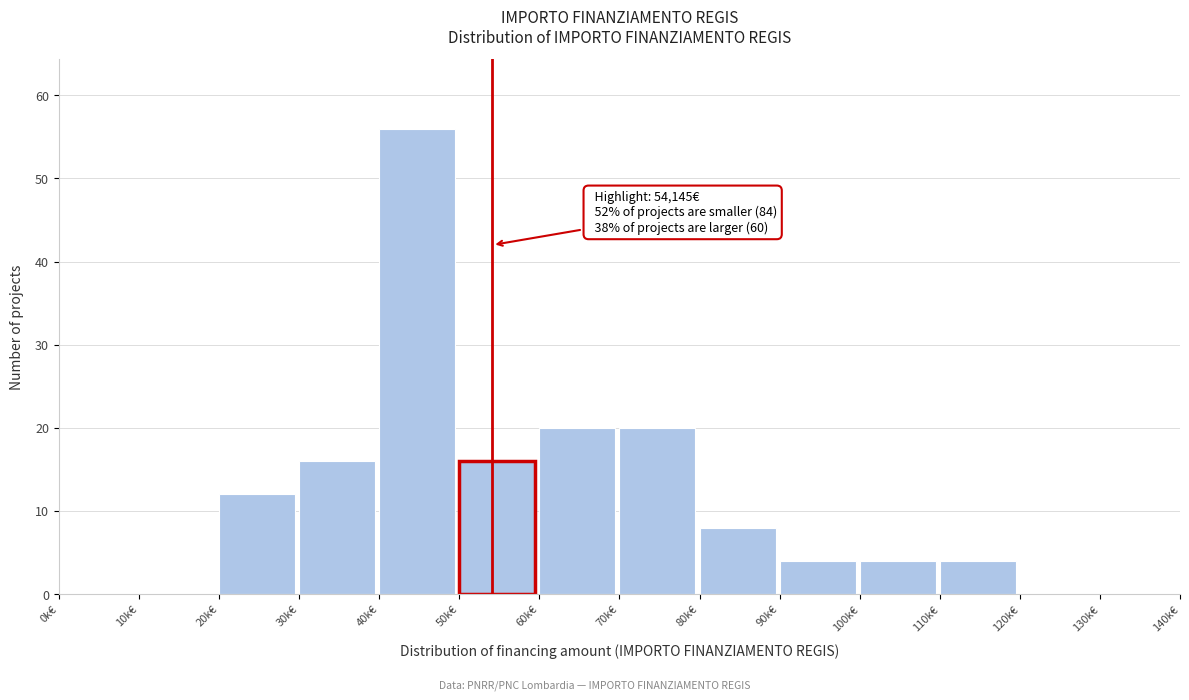

Reading right to left, transcribe all the data shown in this chart.

130k€=0	120k€=0	110k€=4	100k€=4	90k€=4	80k€=8	70k€=20	60k€=20	50k€=16	40k€=56	30k€=16	20k€=12	10k€=0	0k€=0